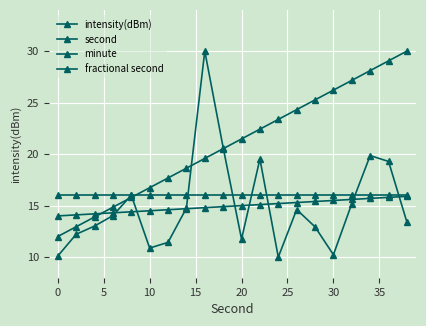

Which series has the largest total across all categories?

second